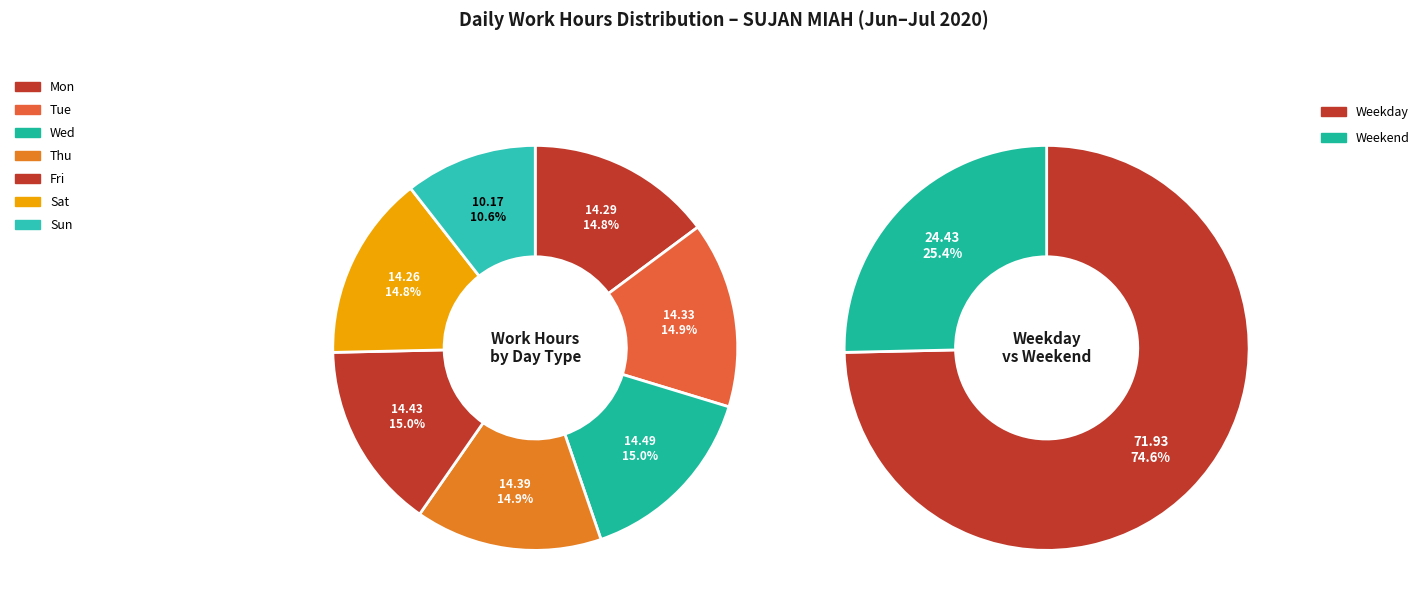

Is there a majority slice in this chart?

No